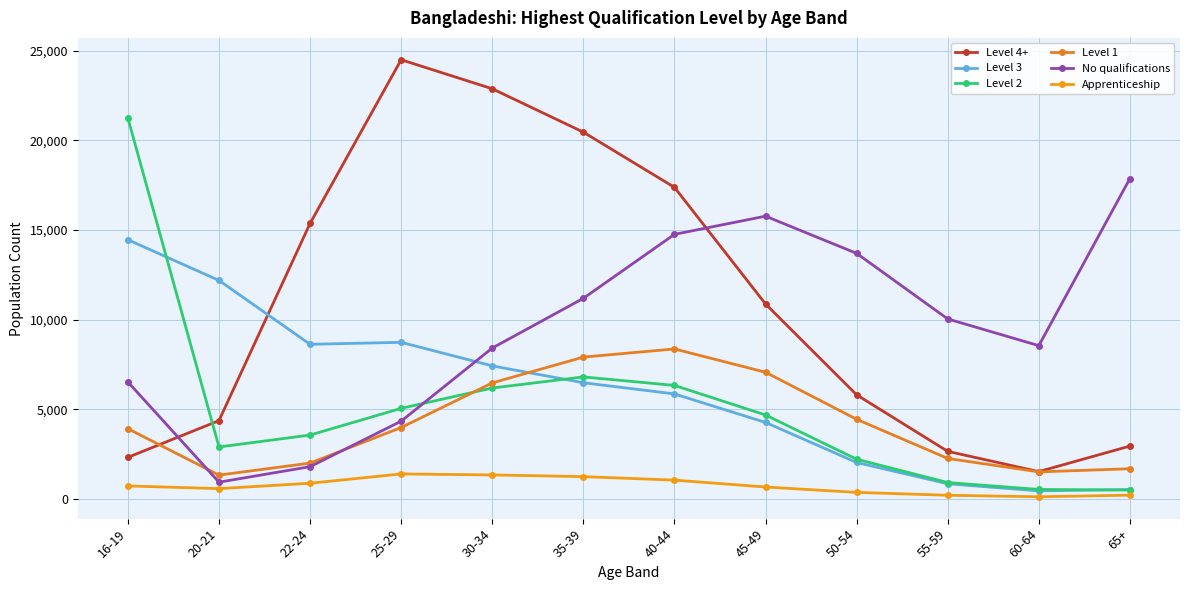

What is the sum of the Level 2 values at 50-54 and 35-39?

9005